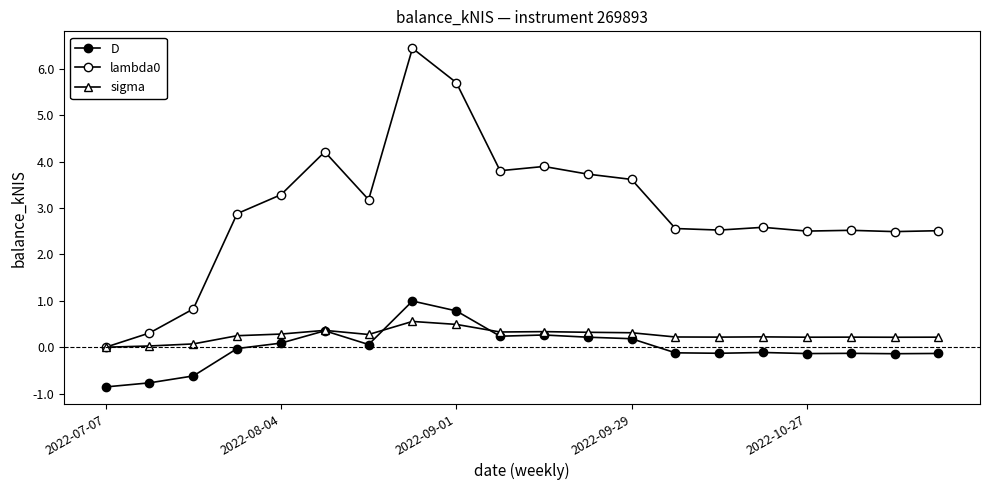

In lambda0, how many points are higher than both neighbors (excluding endpoints)?

5